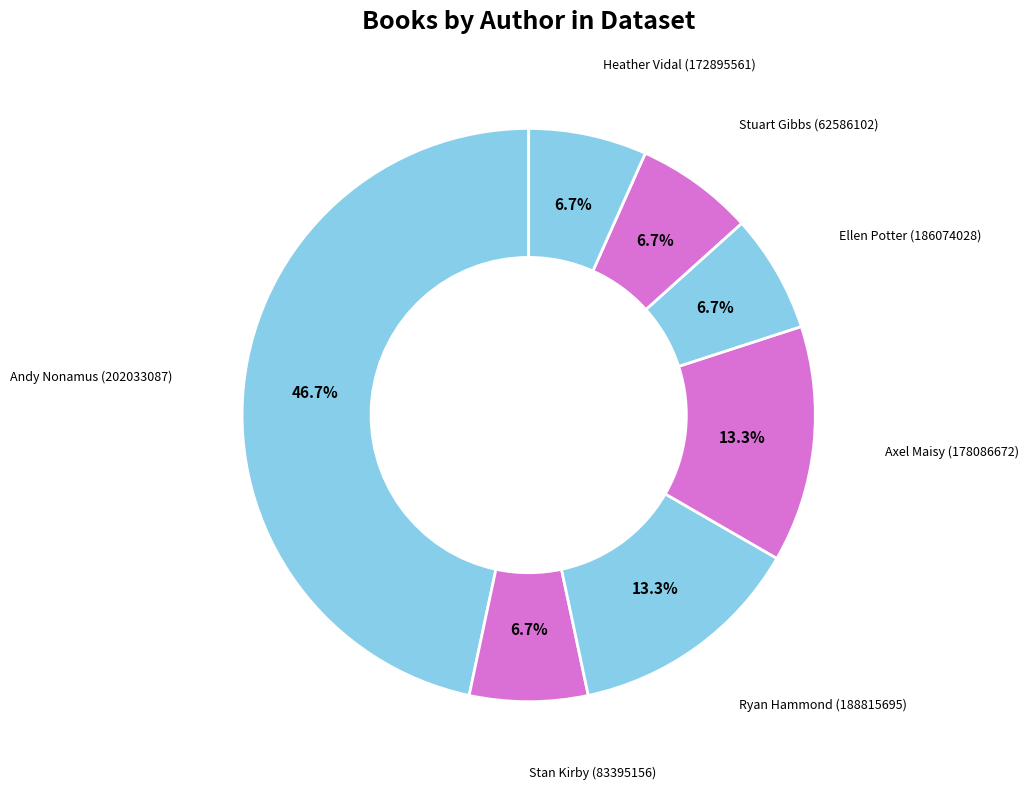

What is the largest slice in the pie chart?

Andy Nonamus (202033087)